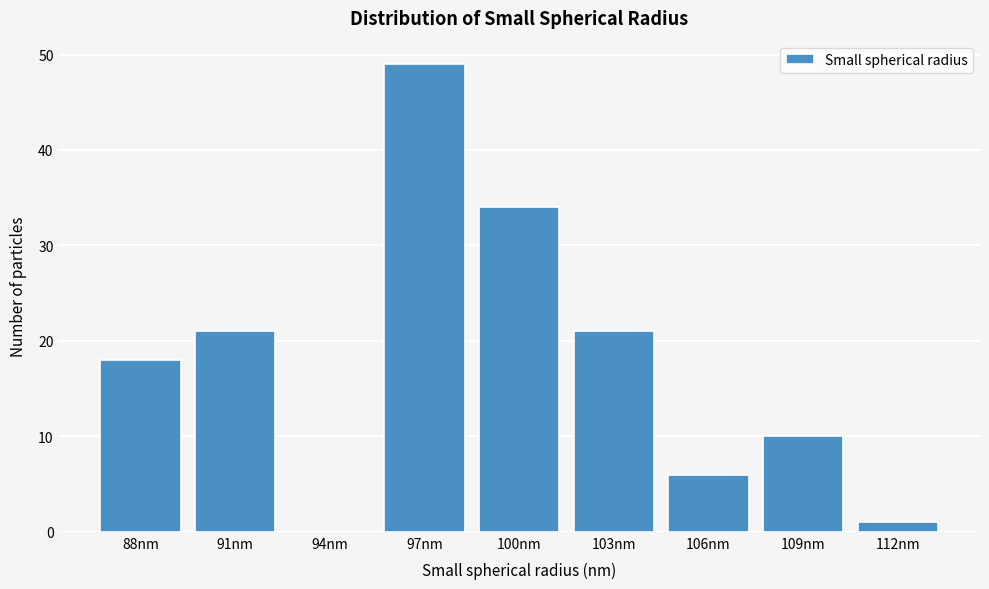

Reading right to left, list all the values displayed in this chart.

112nm=1	109nm=10	106nm=6	103nm=21	100nm=34	97nm=49	94nm=0	91nm=21	88nm=18